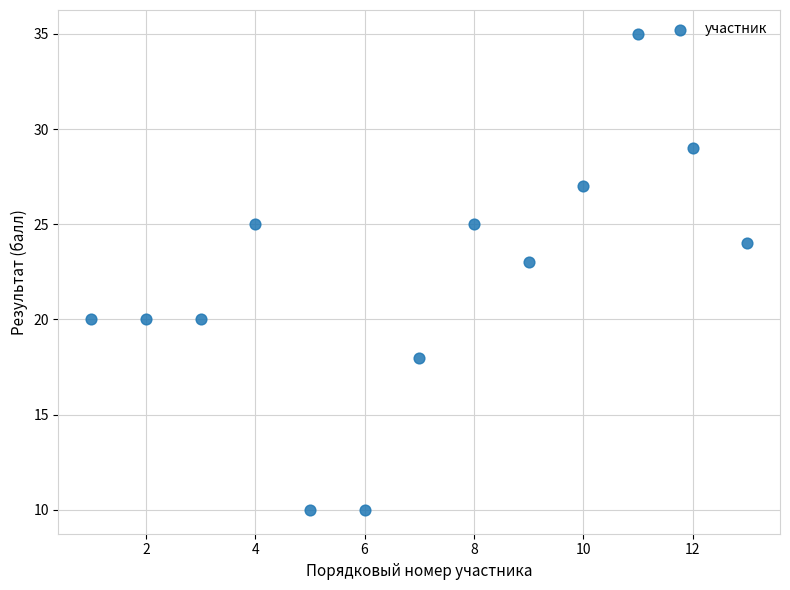

What is the range of Y values (max minus min)?

25